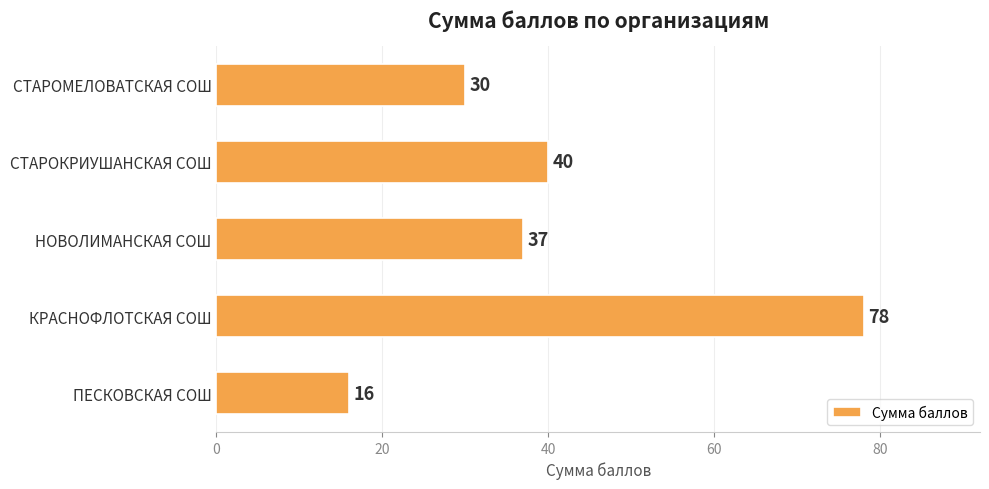

What is the label of the 5th bar from the top?

ПЕСКОВСКАЯ СОШ